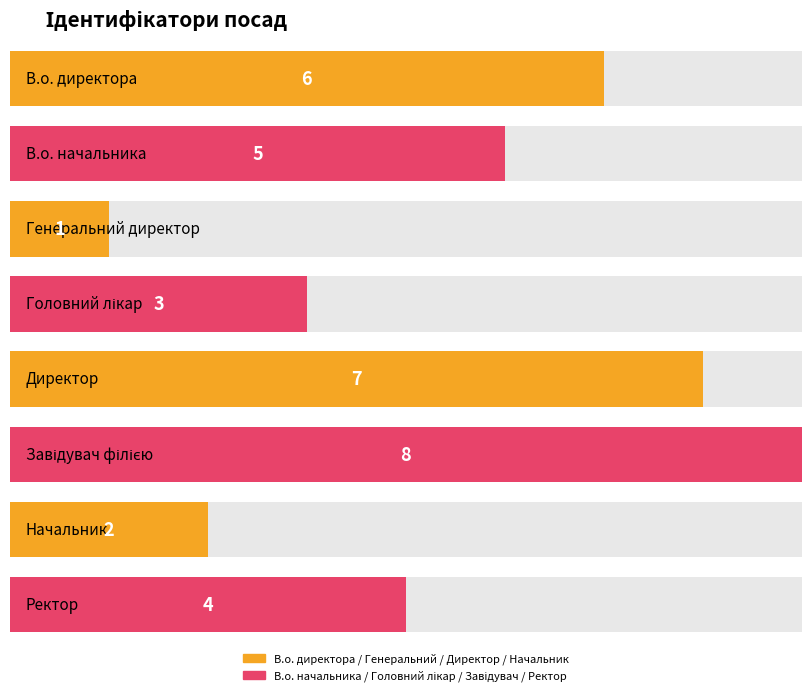

The value at Начальник is 1. True or false?

False